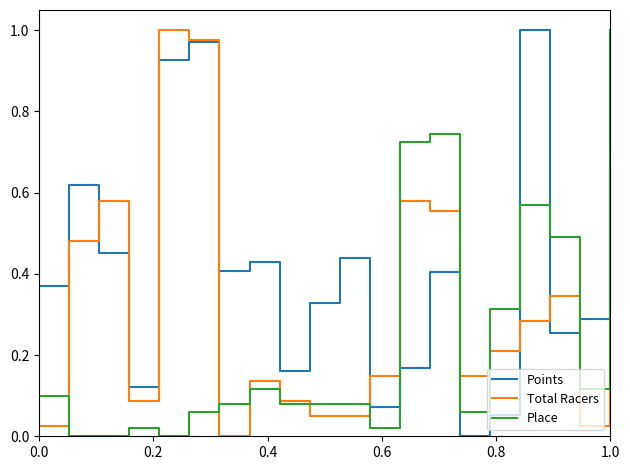

Which series ends up on top after the final intersection of Place and Points?

Place